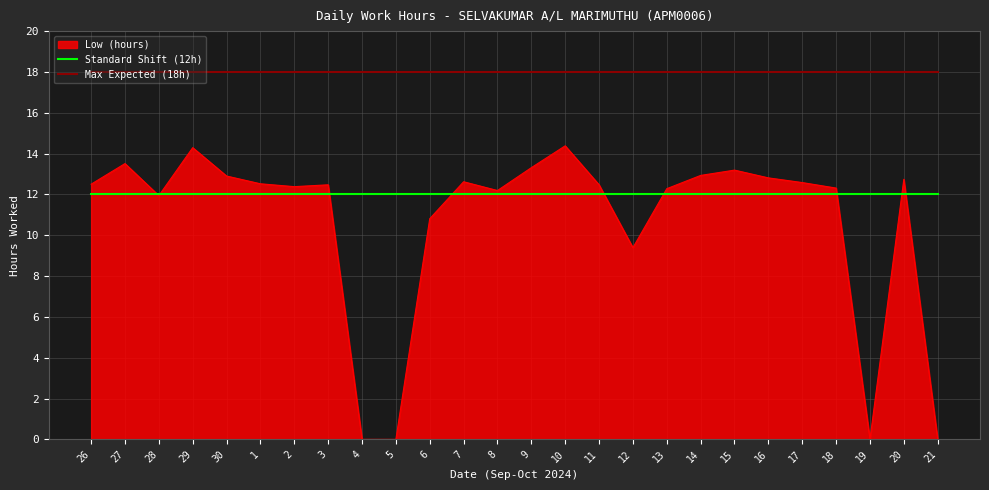

Does the chart display data point markers on the line(s)?

No